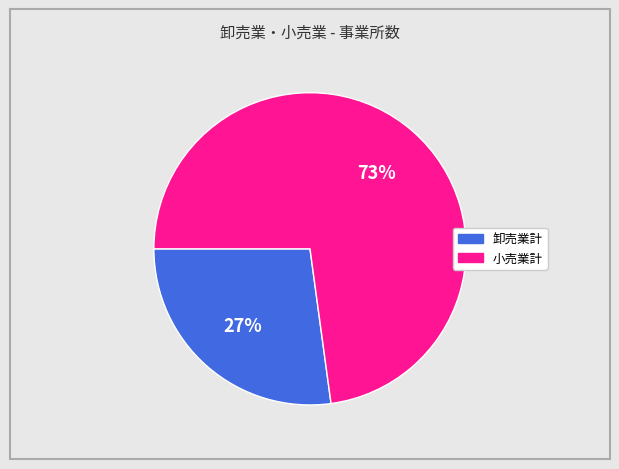

Which slice represents more than half of the pie?

小売業計